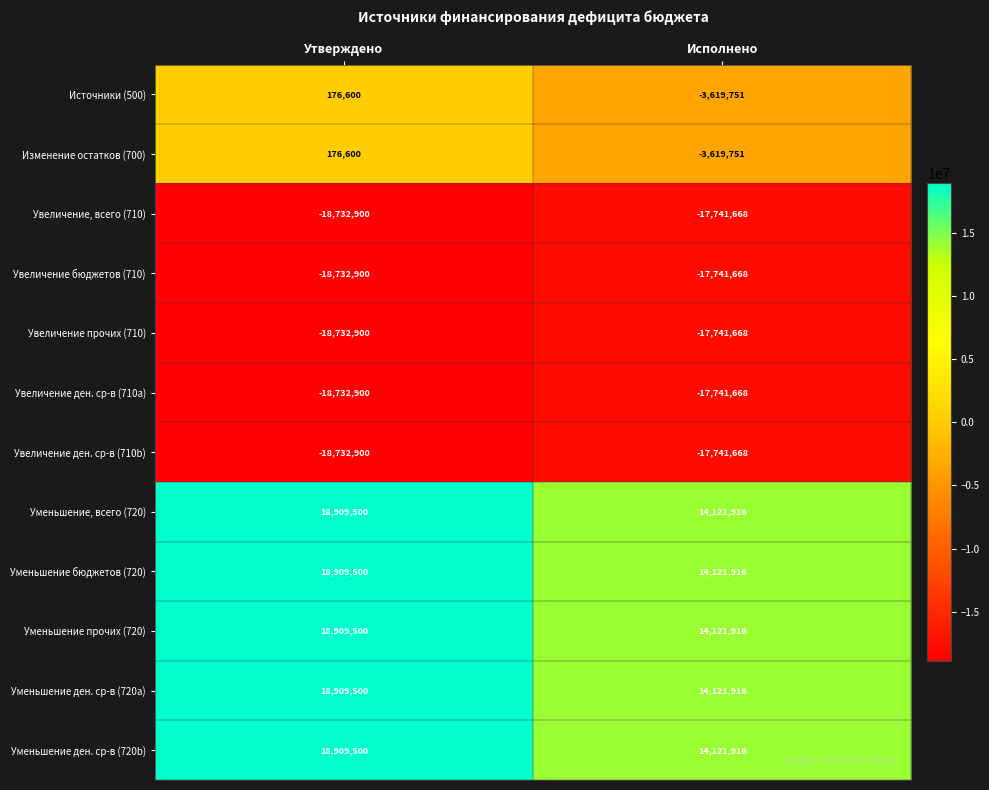

What is the difference between the maximum and minimum values in the Увеличение ден. ср-в (710b) series?

991232